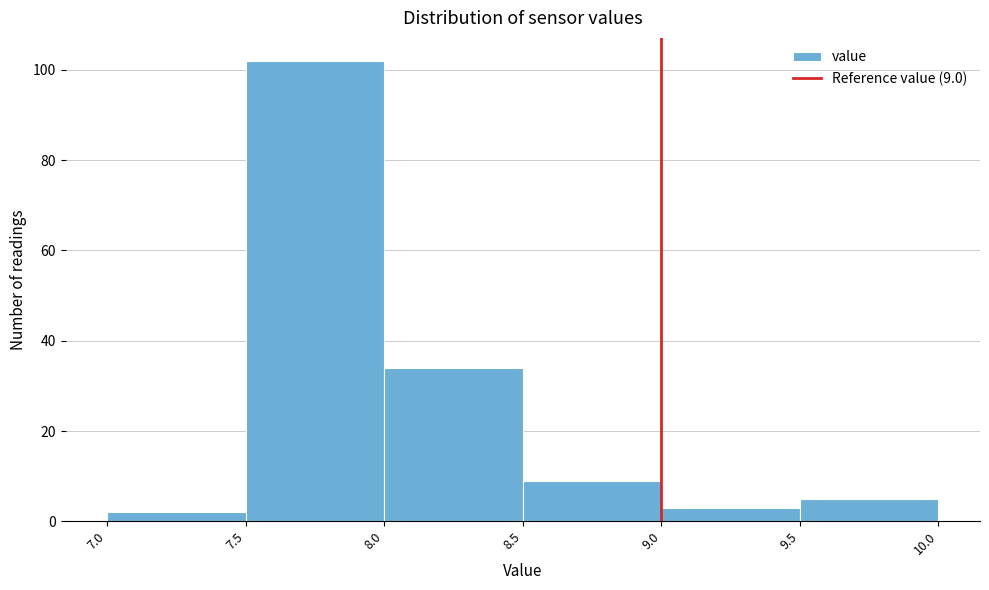

Over which range of the x-axis is the bar tallest?

7.5 to 8.0